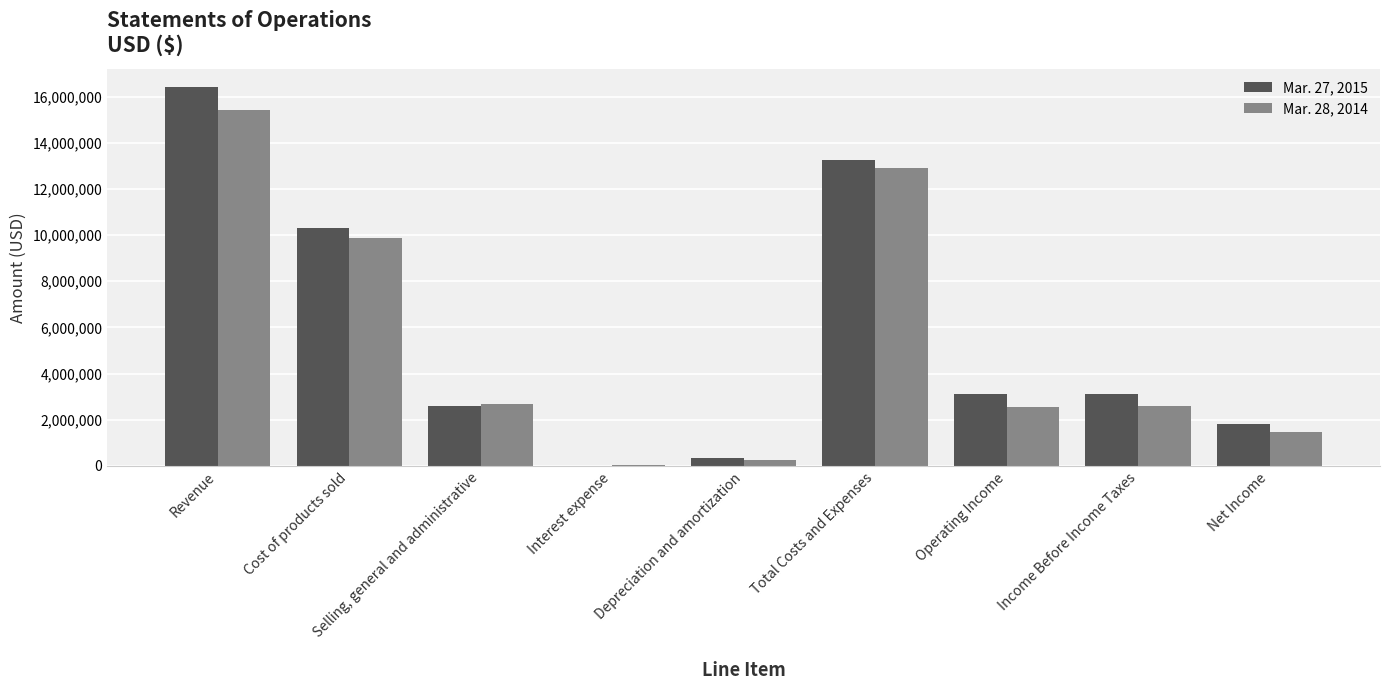

Between Revenue and Income Before Income Taxes, which series saw the biggest shift?

Mar. 27, 2015